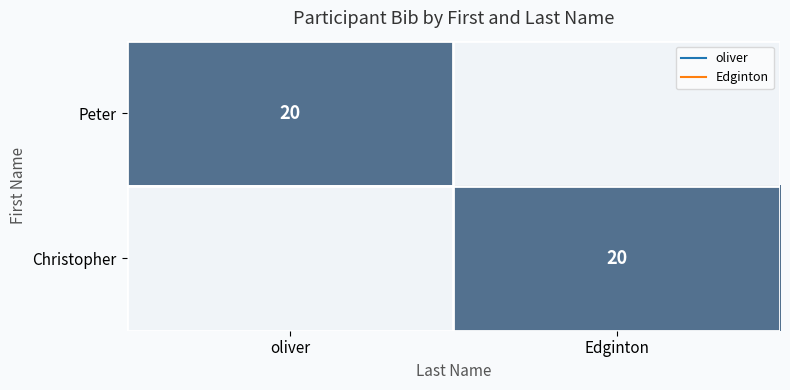

What is the sum of the Peter values at Edginton and oliver?

20